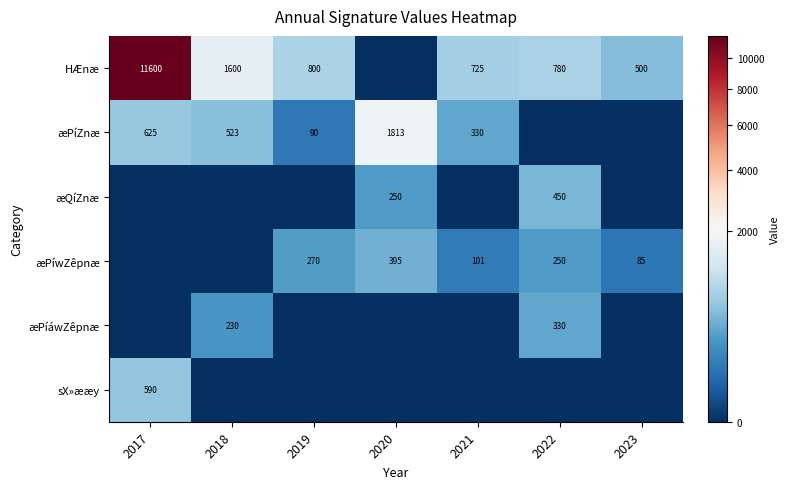

Is it true that sX»ææy equals 163.4 at 2017?

False